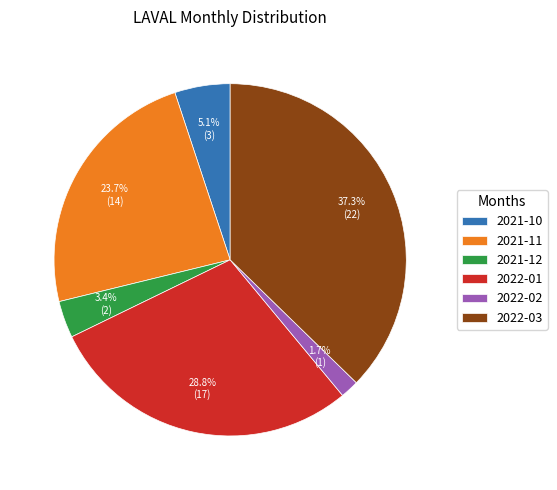

The 2021-12 slice represents 3% of the pie. True or false?

True